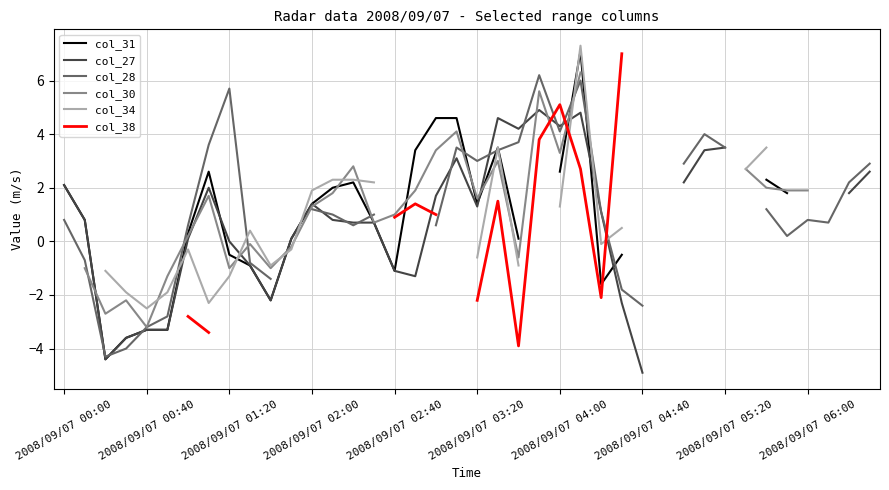

Which series ends up on top after the final intersection of col_30 and col_38?

col_30